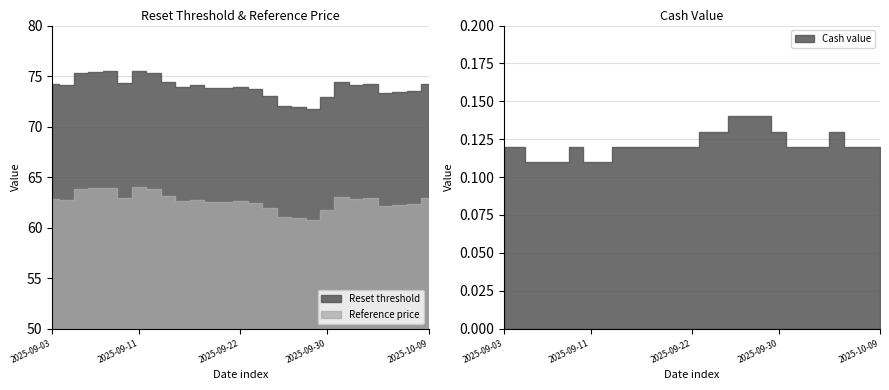

What are all the series names shown in the legend?

Reset threshold, Reference price, Cash value